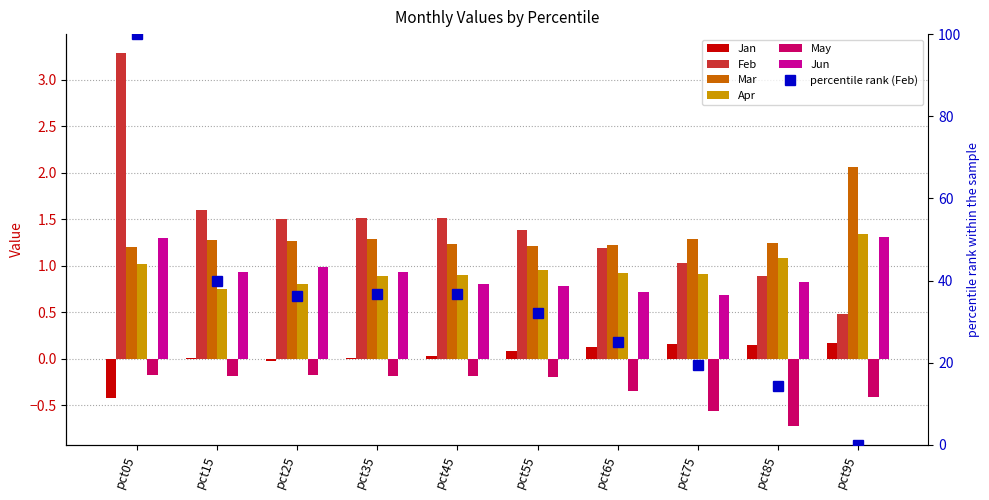

At which label does May reach its minimum?

pct85